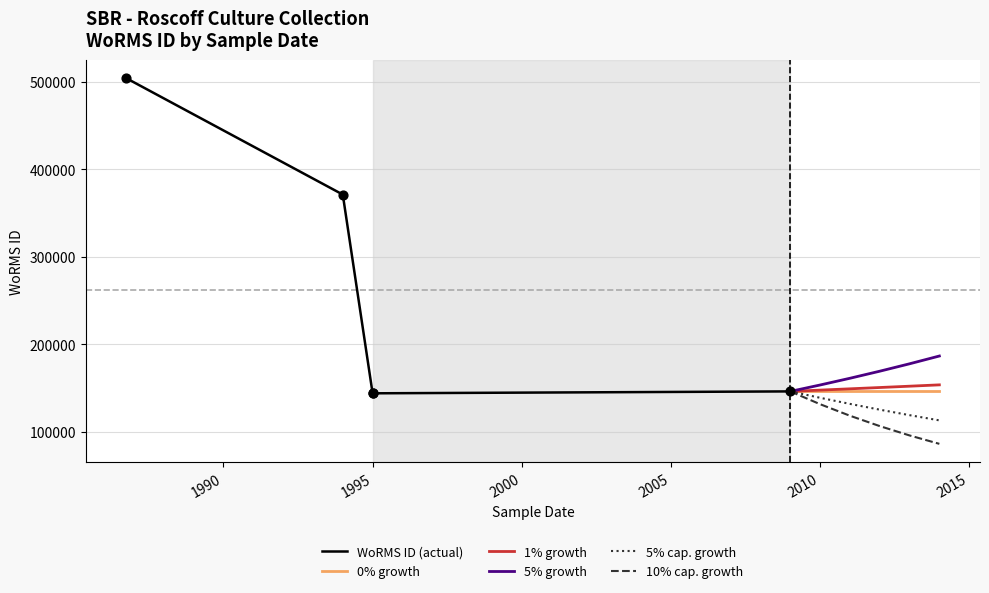

What is the change in value from 1995-01-01 to 1994-01-01?

+227007